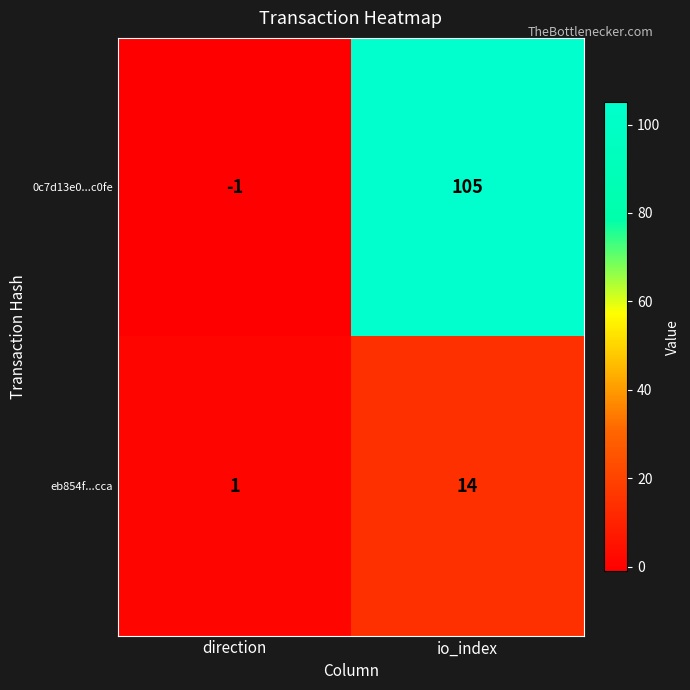

What is the sum of the 0c7d13e0...c0fe values at direction and io_index?

104